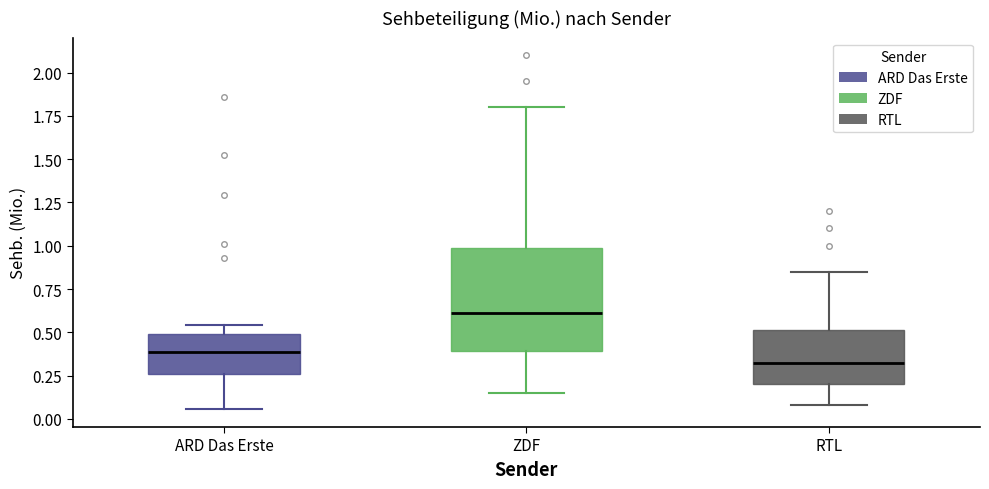

Which box has the lowest median line?

RTL